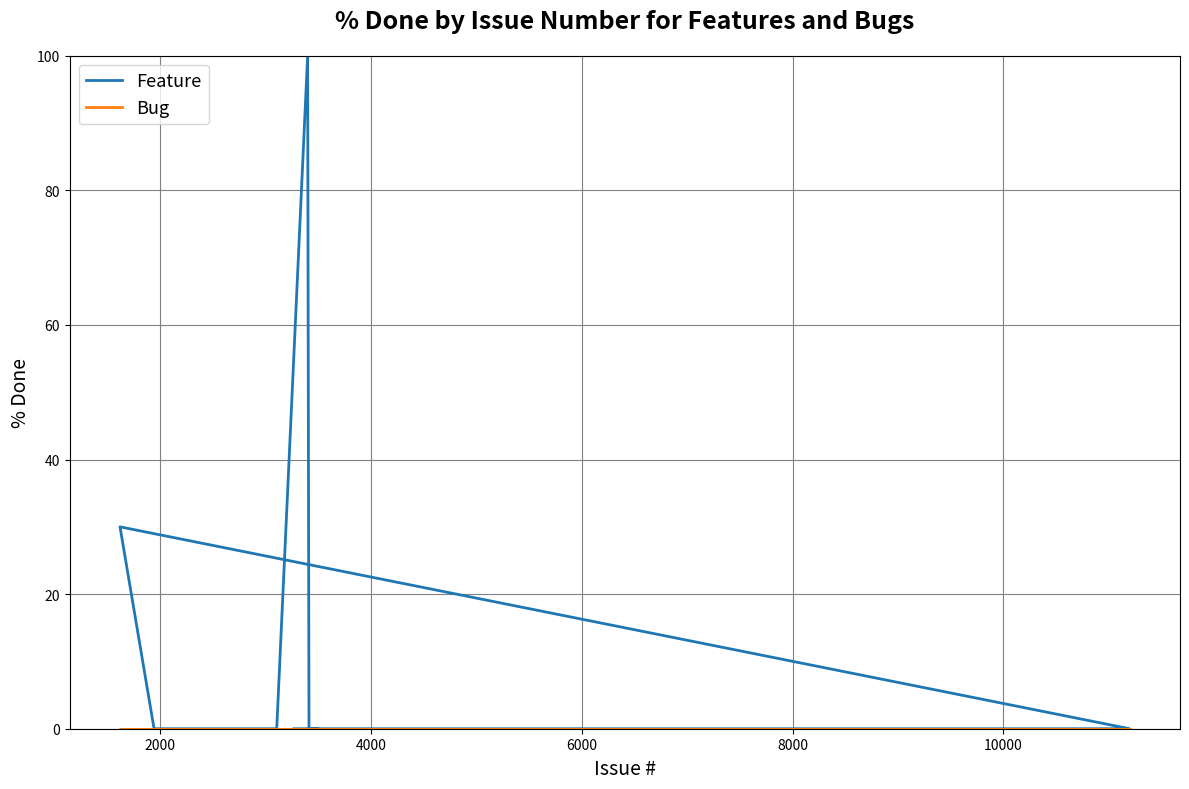

What is the maximum value shown in the chart?

100